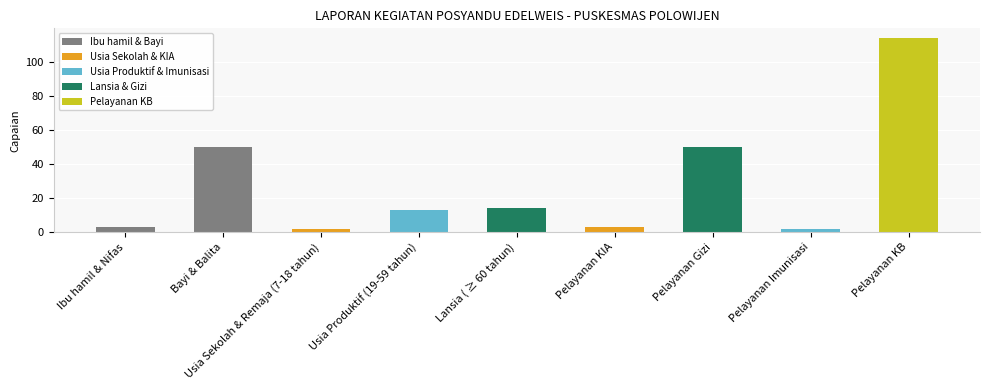

Reading left to right, what are all the values shown in this chart?

Ibu hamil & Nifas=3	Bayi & Balita=50	Usia Sekolah & Remaja (7-18 tahun)=2	Usia Produktif (19-59 tahun)=13	Lansia ( ≥ 60 tahun)=14	Pelayanan KIA=3	Pelayanan Gizi=50	Pelayanan Imunisasi=2	Pelayanan KB=114